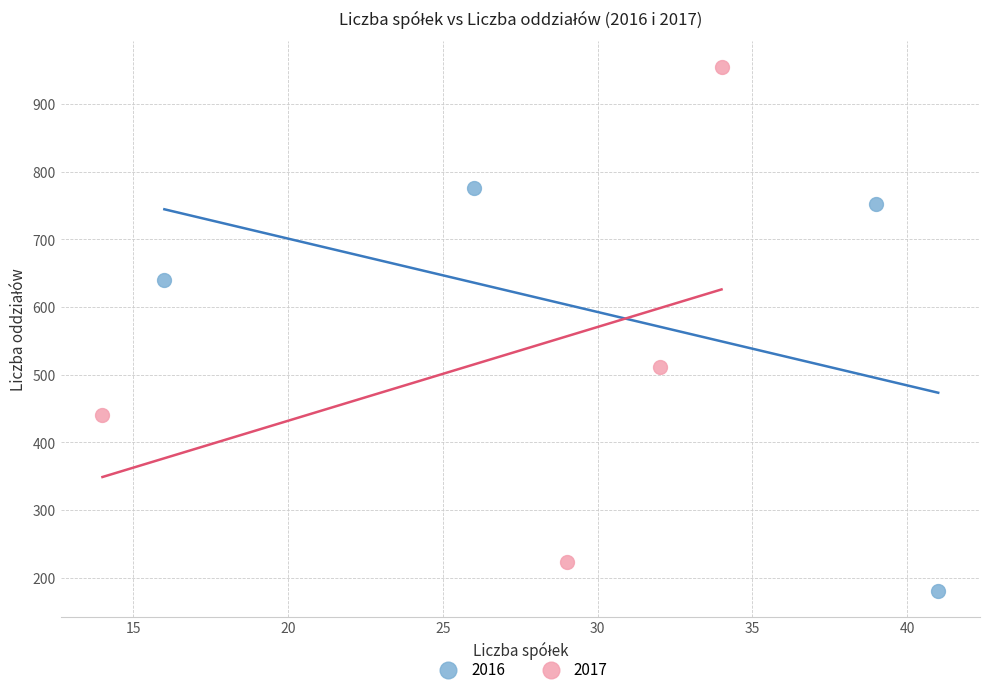

Which series contains the highest Y value?

2017